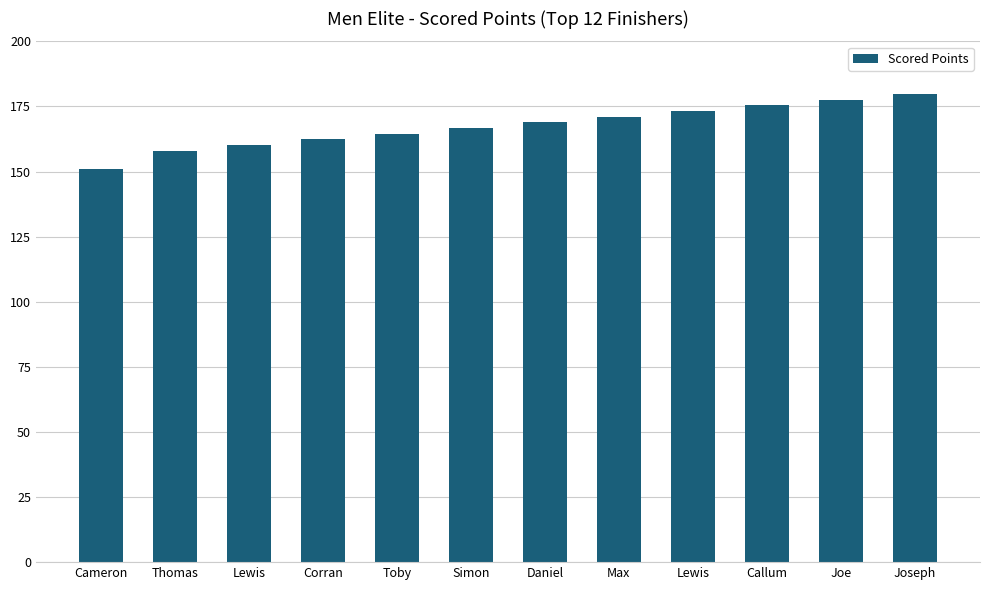

What is the sum of all values?

2009.3